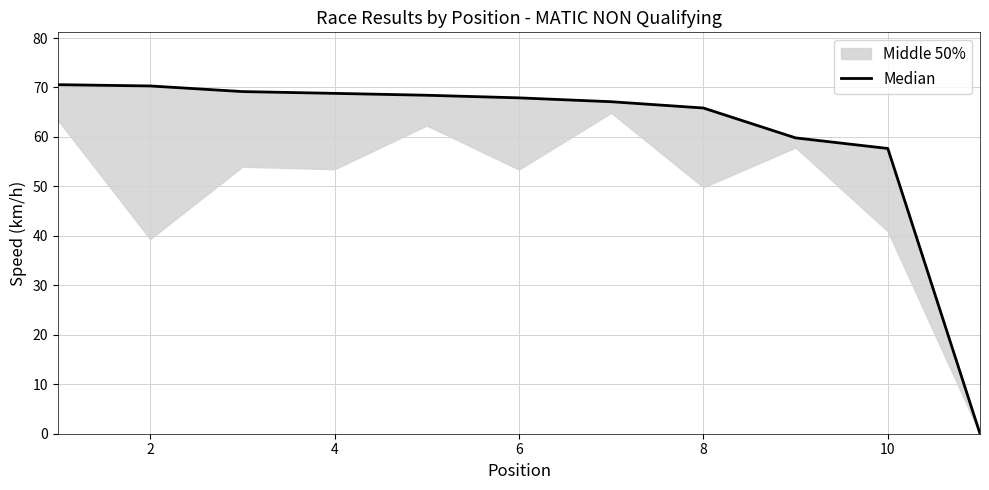

How many values are above zero?

10